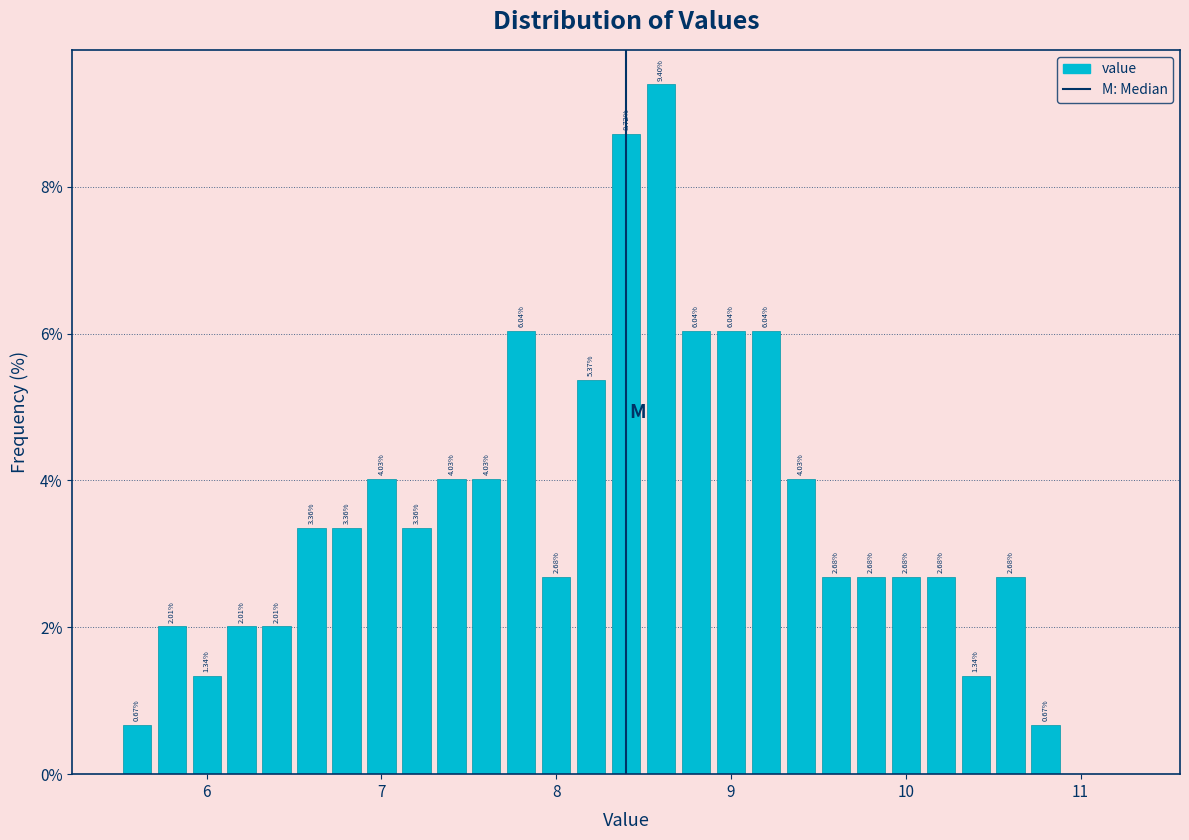

Around what value on the x-axis is the tallest bar? Give the approximate position of its centre, as read against the axis.

8.6